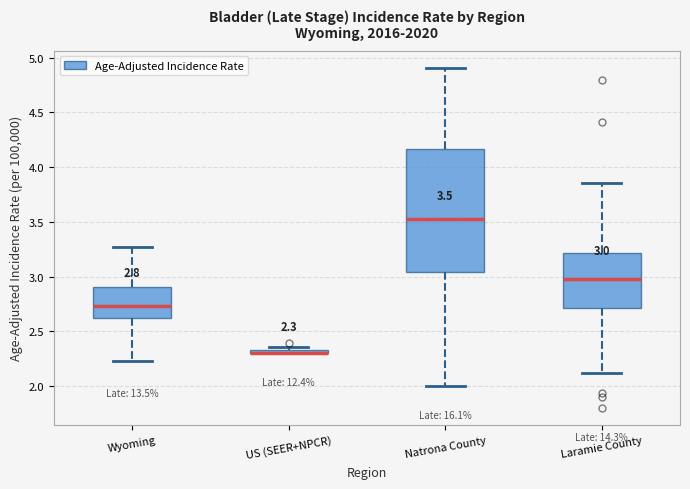

Which box is the tallest, from its lower edge to its upper edge?

Natrona County